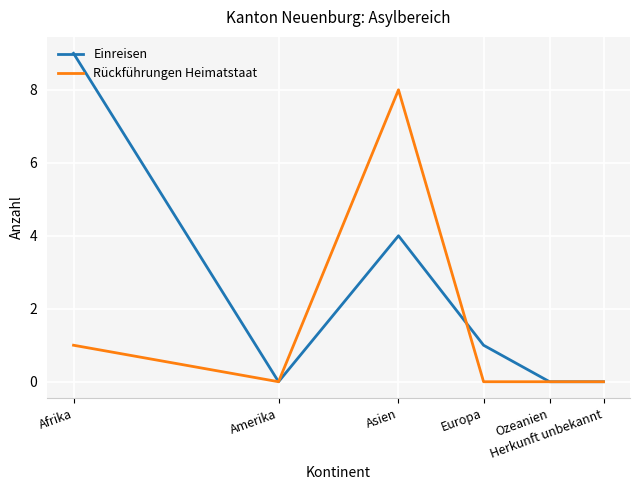

Which series has the widest spread of values?

Einreisen